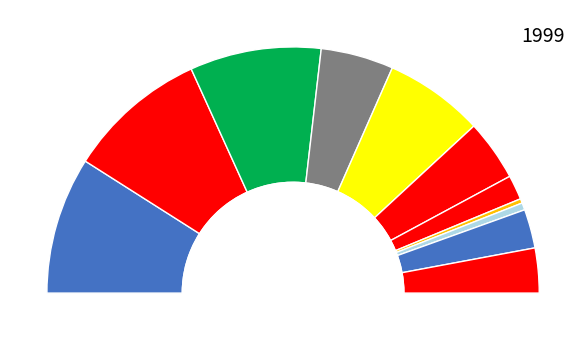

What percentage is the Budweiser Brewing Company APAC Limited slice, to the nearest percent?

6%